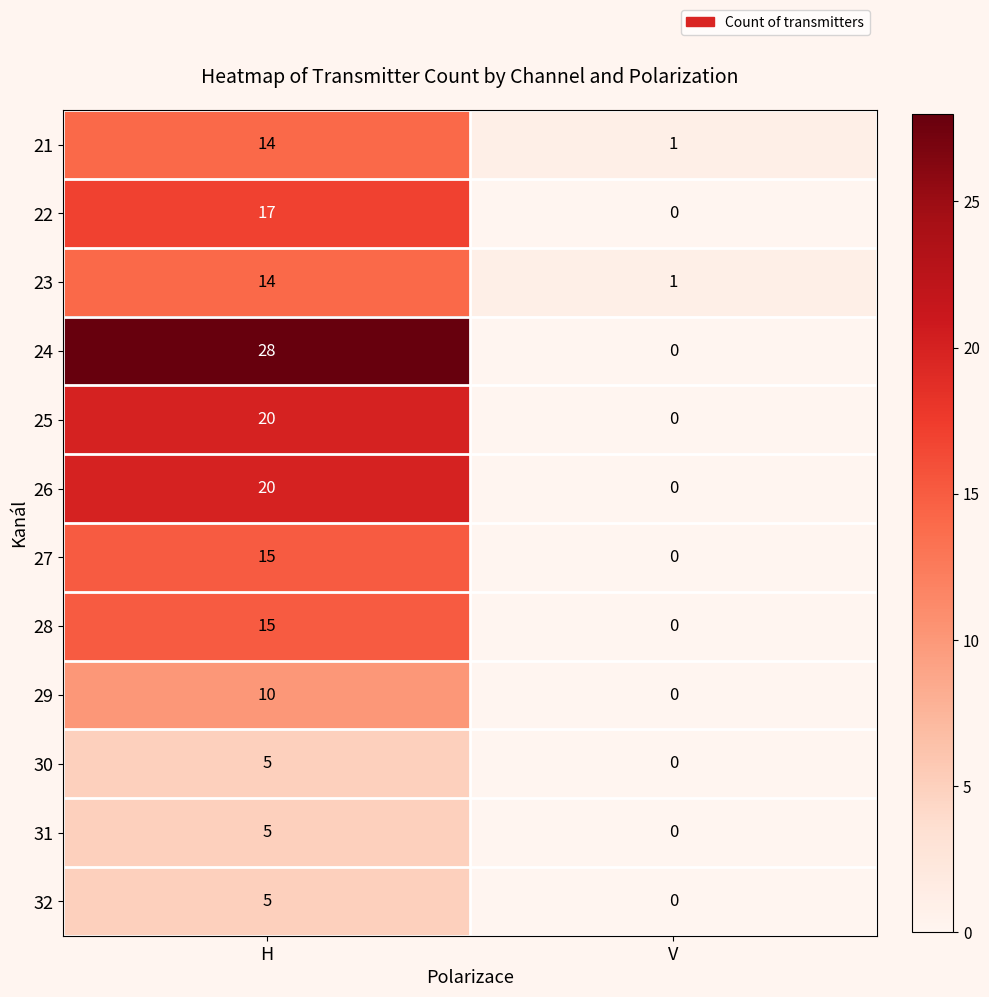

The value of 26 at H is 32. True or false?

False